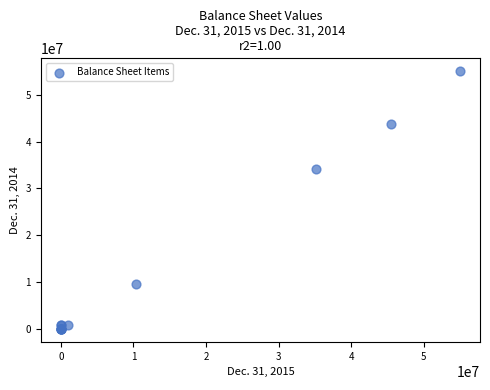

What Y value in the scatter plot is closest to 27500000?

34102000.0